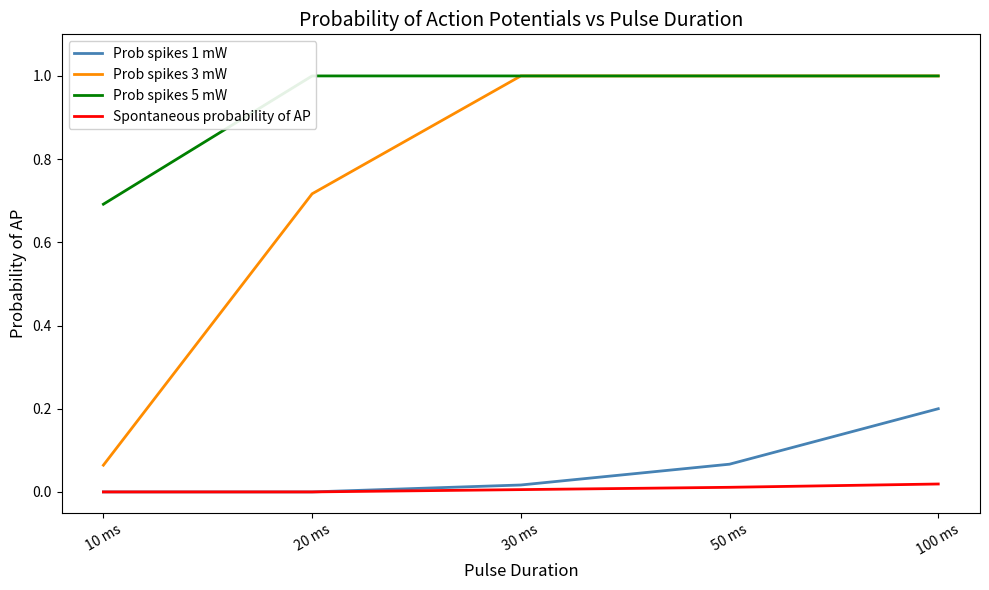

What is the label of the 3rd point from the right?

30 ms